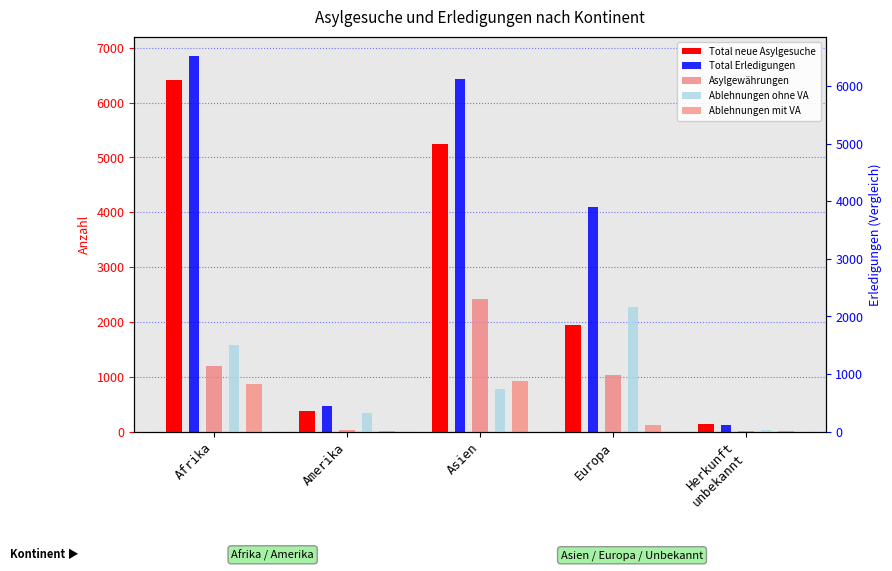

What is the minimum value shown in the chart?

11